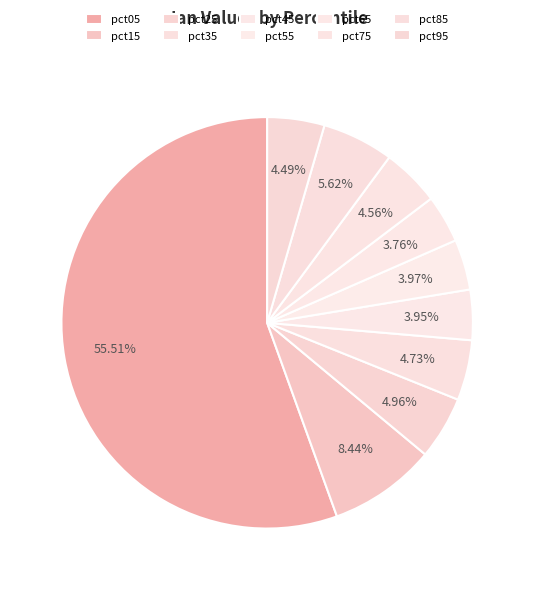

Does any single category account for the majority?

Yes